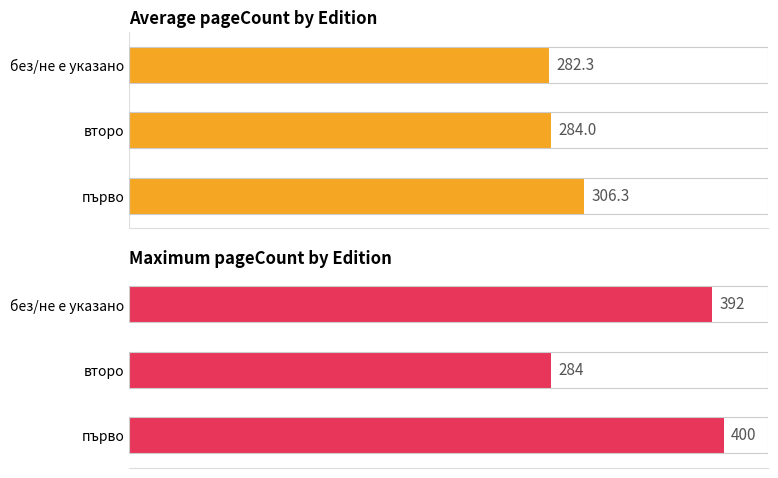

Which series has the largest total across all categories?

Maximum pageCount